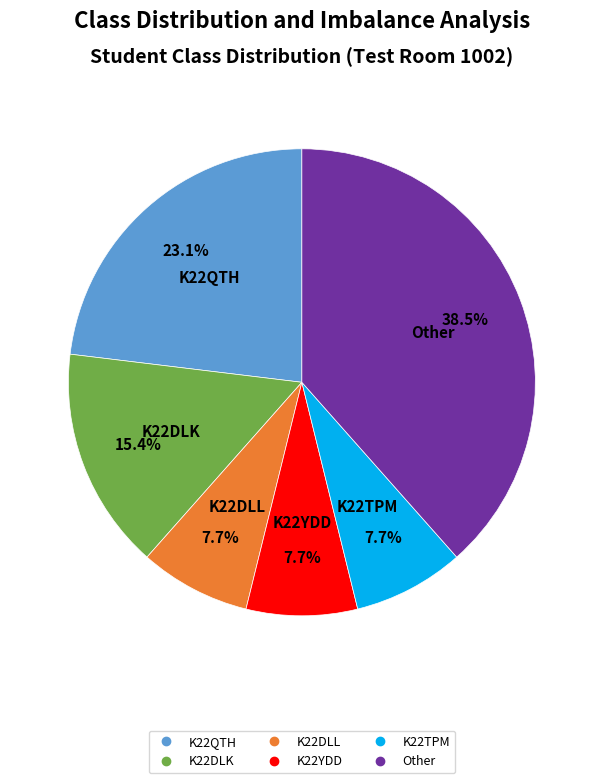

Does any single category account for the majority?

No